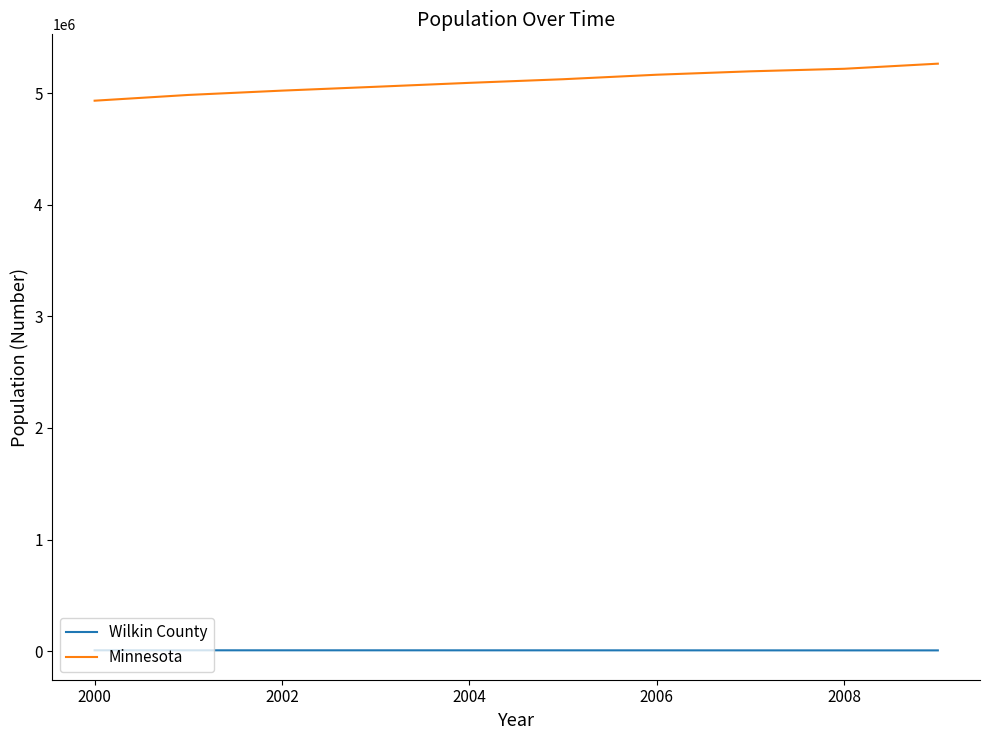

What is the difference between the maximum and minimum values in the Minnesota series?

331939